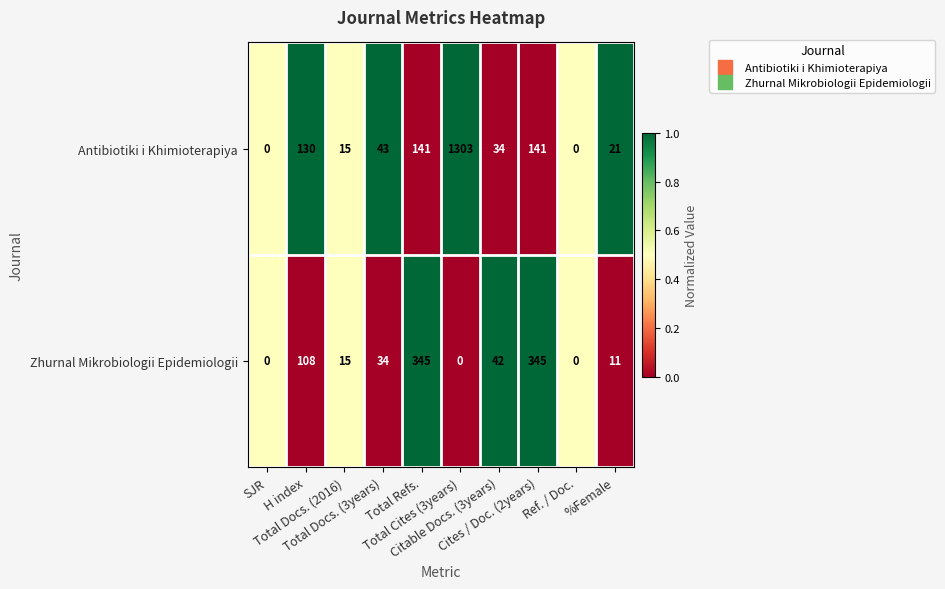

Which series has the largest total across all categories?

Antibiotiki i Khimioterapiya